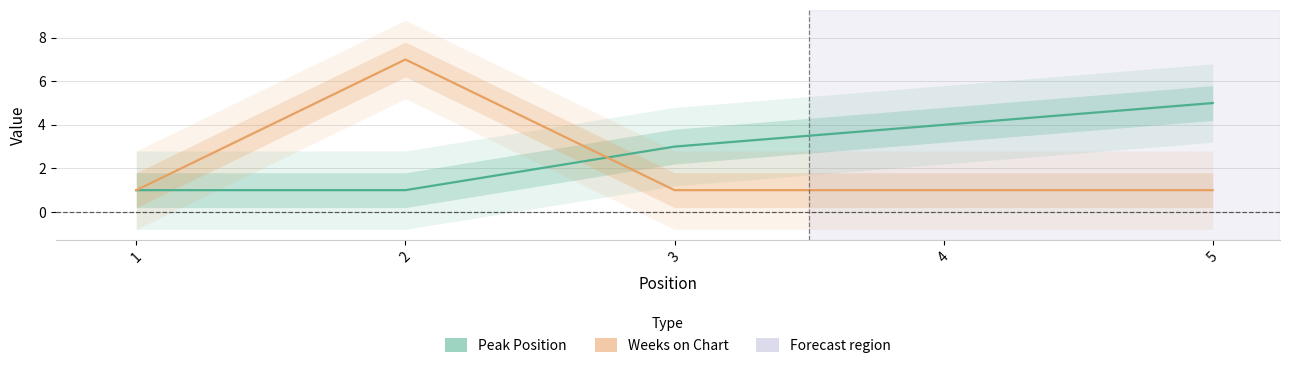

Does the chart have visible grid lines?

Yes